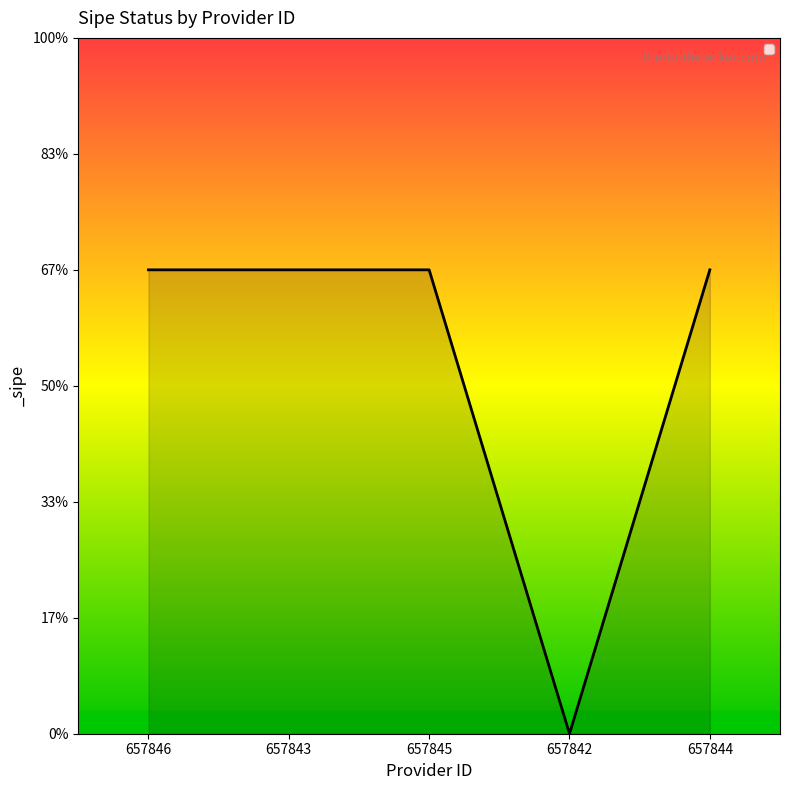

What position from the right is 657842?

2